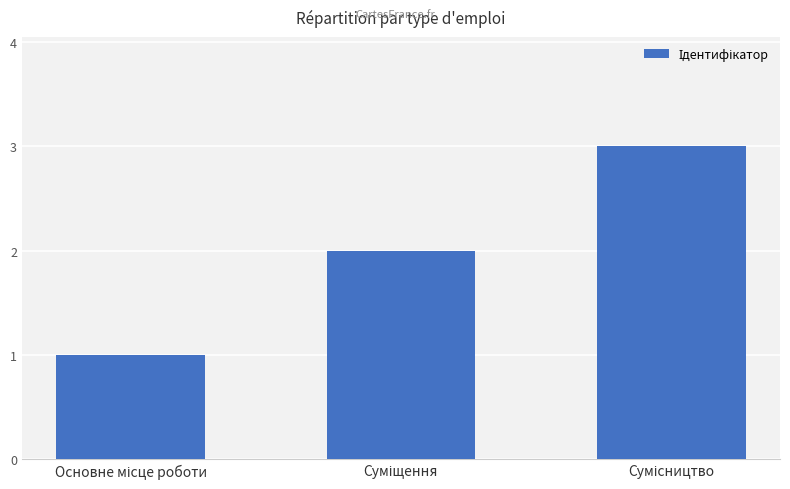

Count the number of data series in this chart.

1